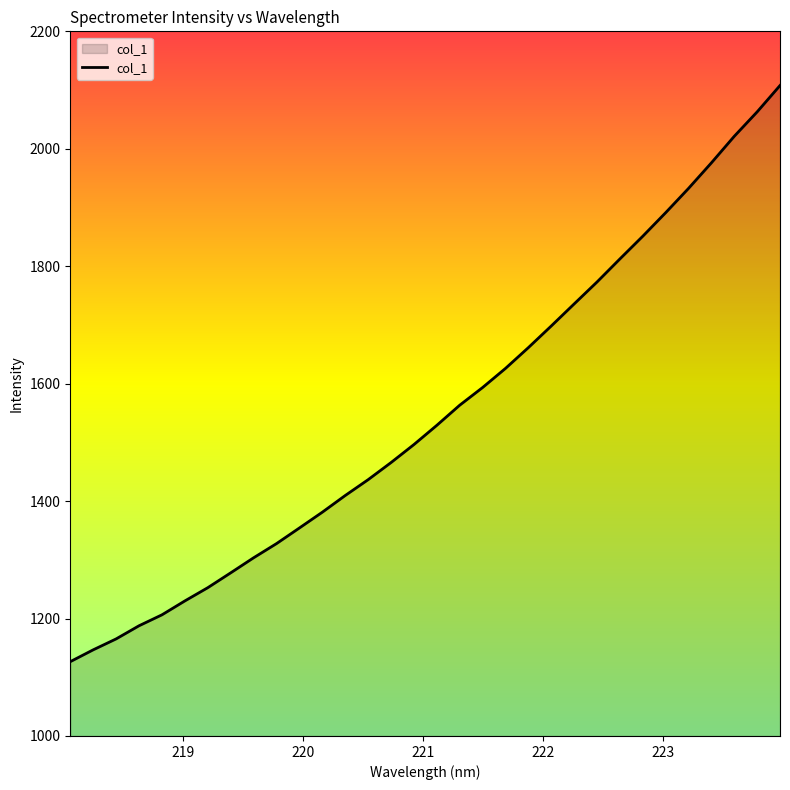

What is the difference between the maximum and minimum values?

981.2